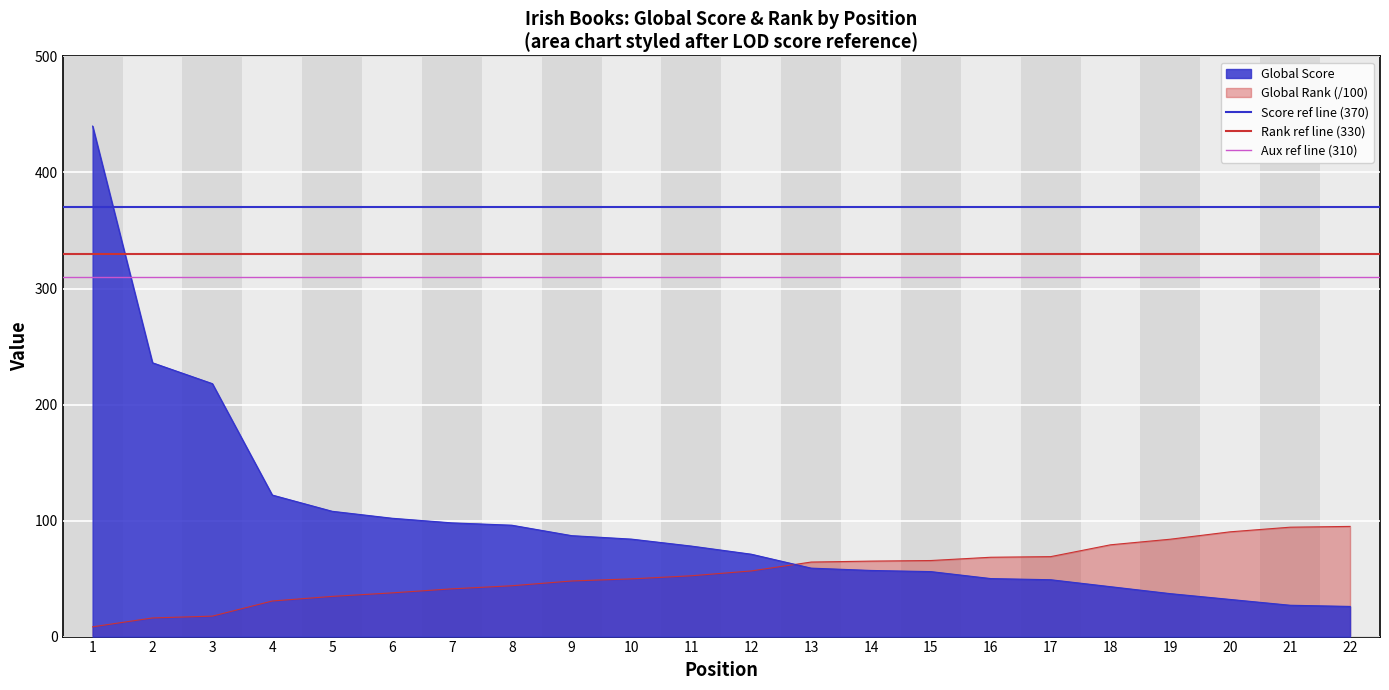

The Aux ref line (310) series shows 102 at 1. True or false?

False